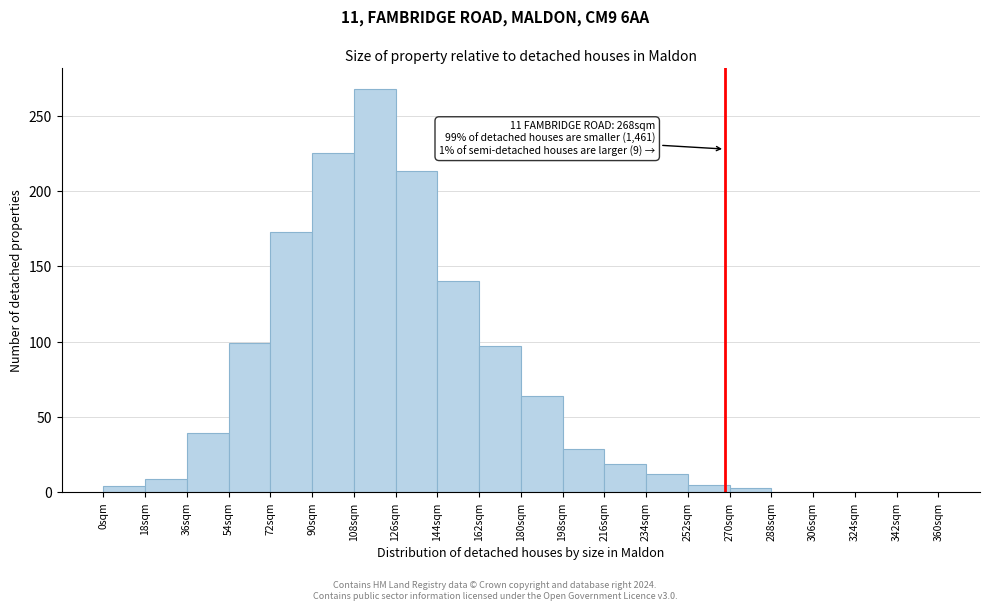

Which range on the x-axis has the tallest bar?

108 to 126